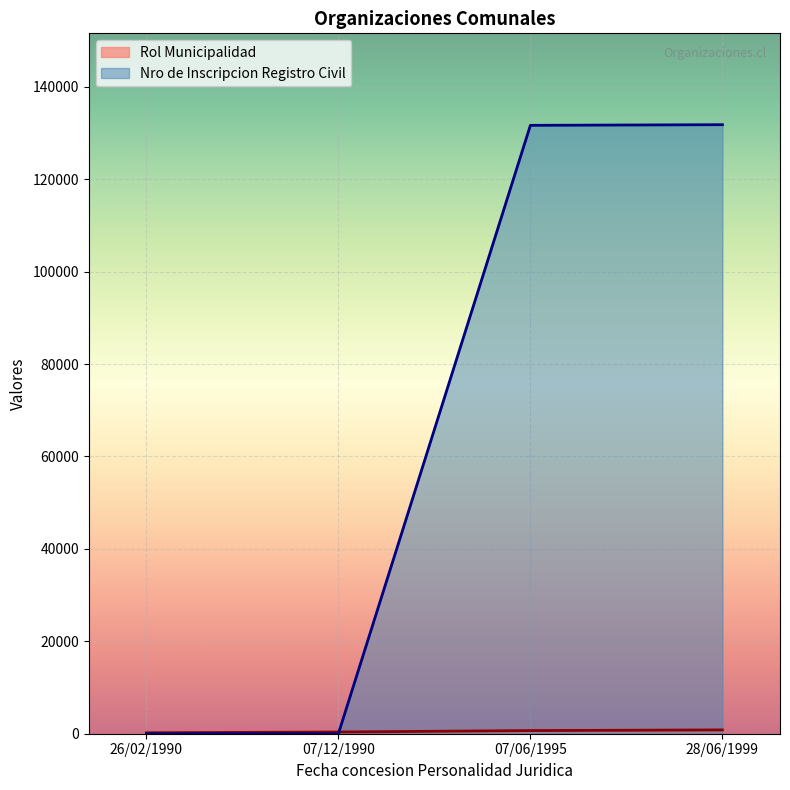

How many data points in Rol Municipalidad are less than 680?

2